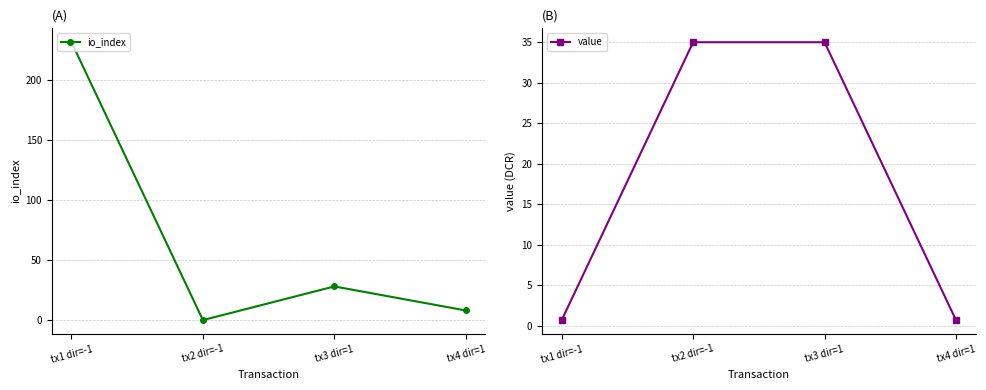

At which category does io_index reach its first local valley?

tx2 dir=-1